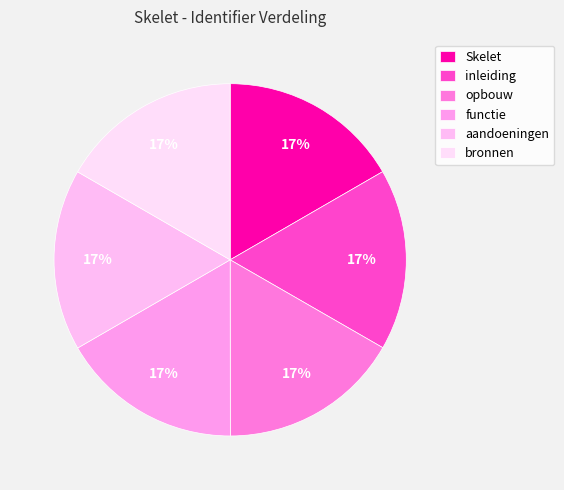

What is the smallest slice in the pie chart?

Skelet